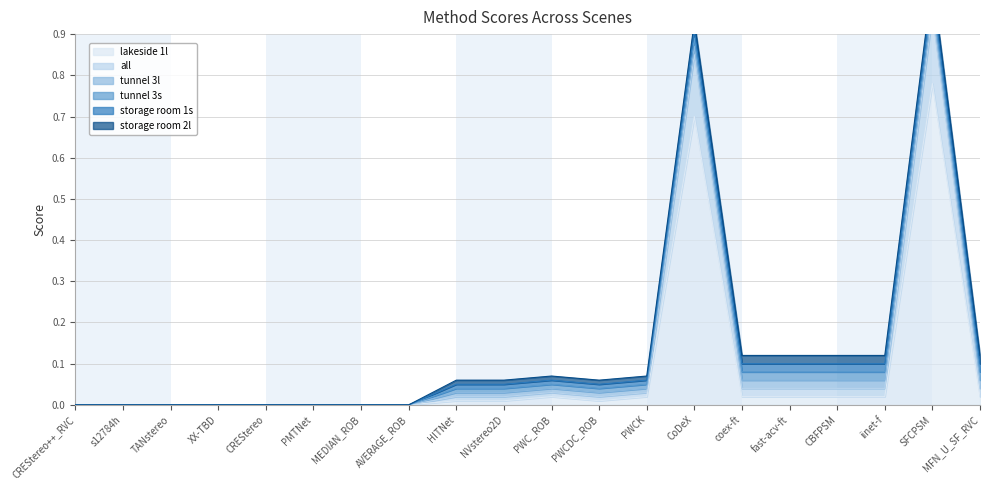

Which category has the lowest value across all series?

CREStereo++_RVC